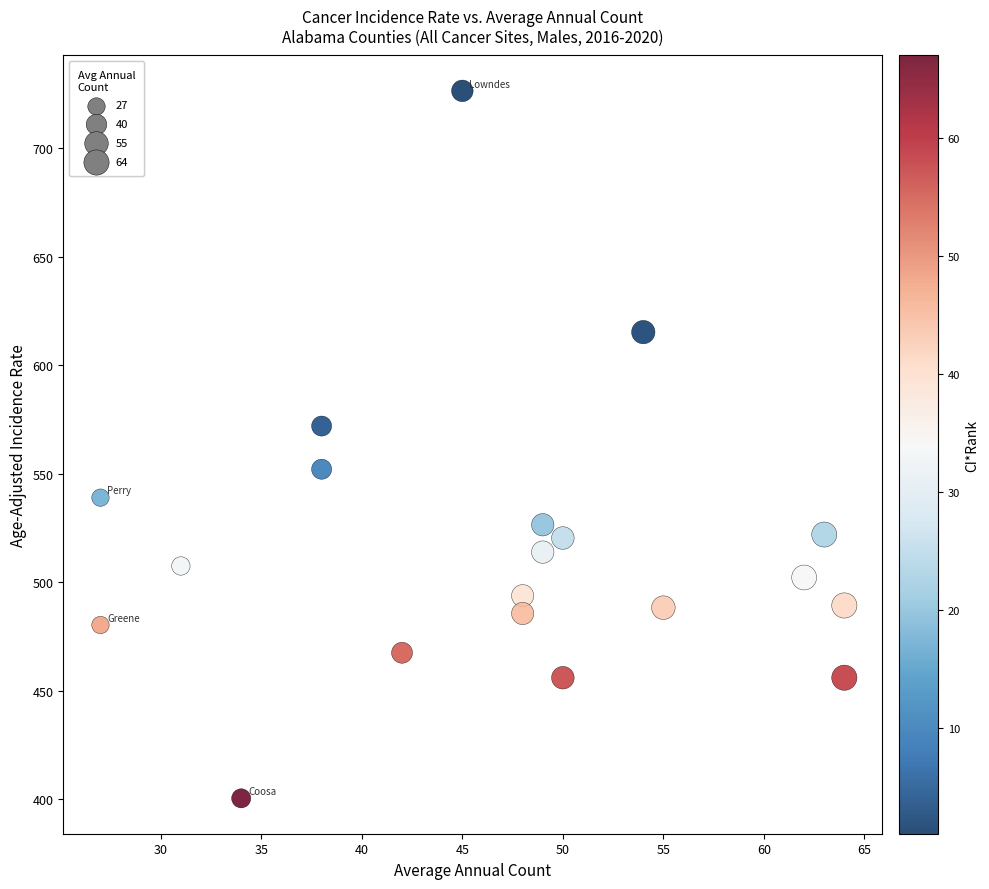

What is the range of Y values (max minus min)?

326.1